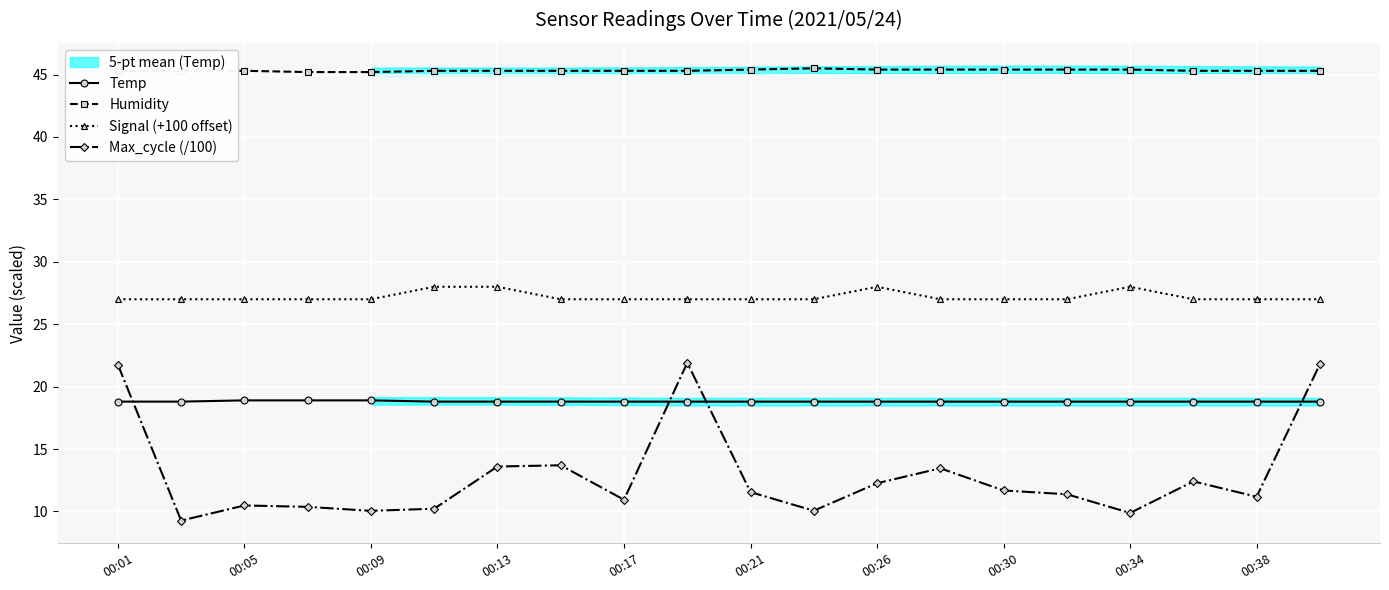

Is the value of Signal (+100 offset) at 17 greater than the value of Max_cycle (/100) at 17?

Yes